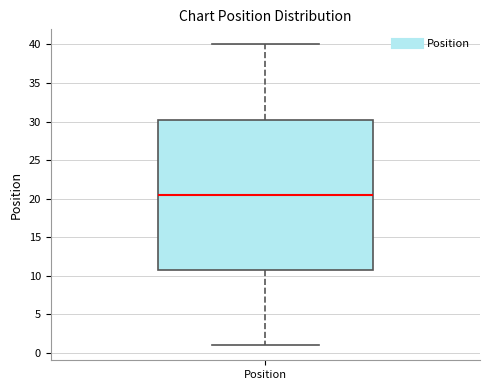

Read this box plot against the y-axis: the position of the median line, the range covered by the box, and the ends of both whiskers. The values are not printed on the chart, so give them approximately, as read against the axis.

median 20.5, box 11.0 to 30.5, whiskers 1.0 to 40.0